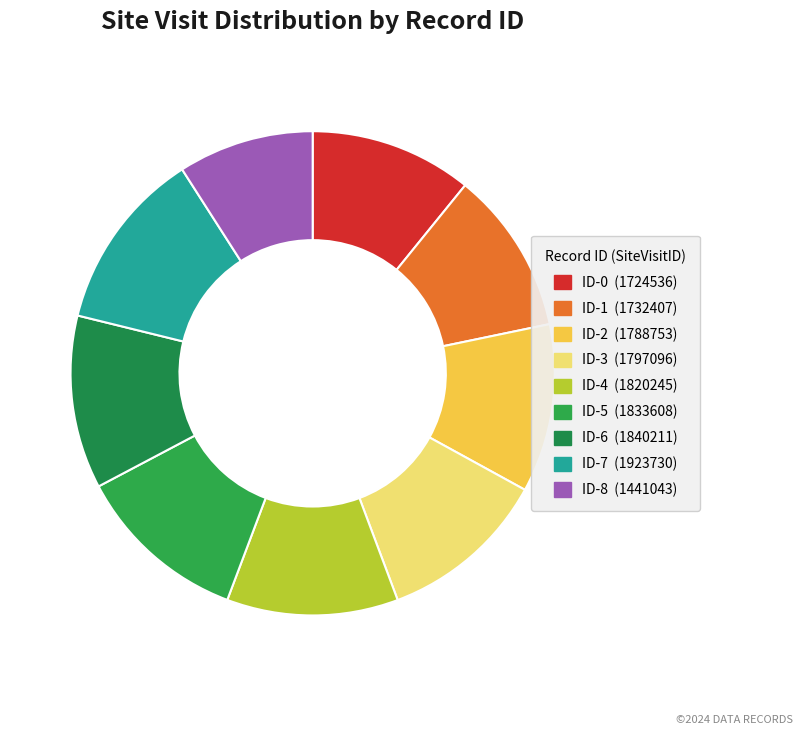

Which category has the biggest portion of the pie?

ID-7 (1923730)